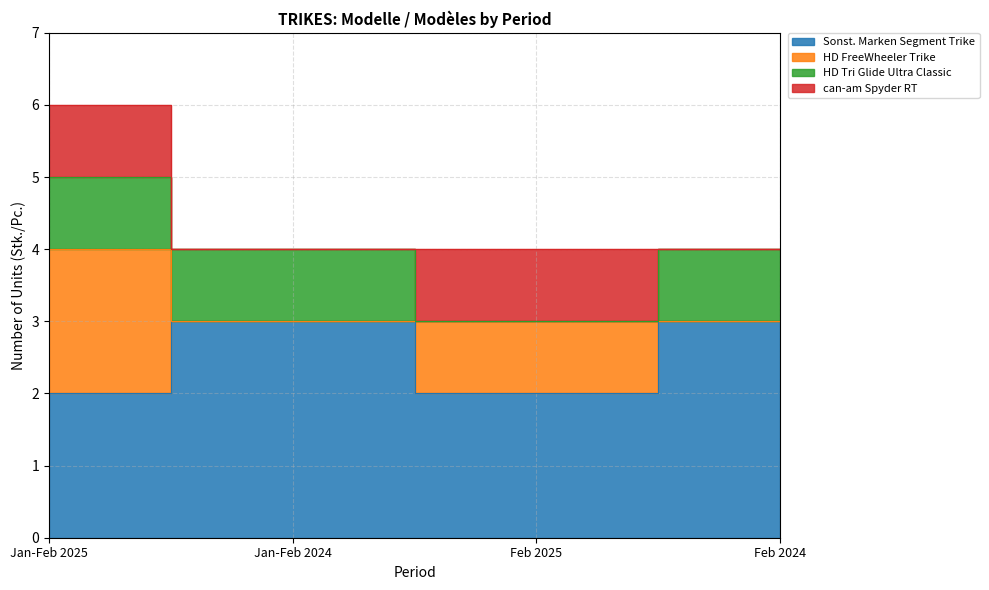

Where is the first local minimum for can-am Spyder RT?

Jan-Feb 2024